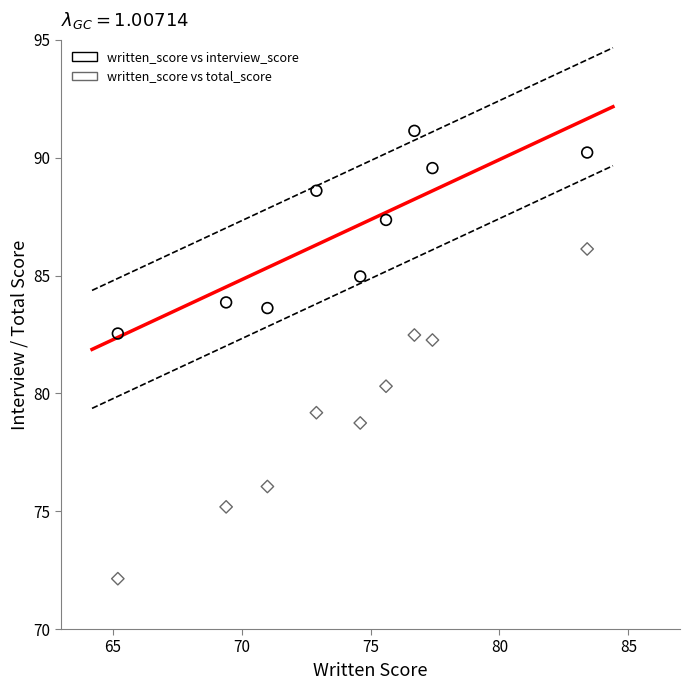

Across all series, what Y value is closest to 81?

80.3